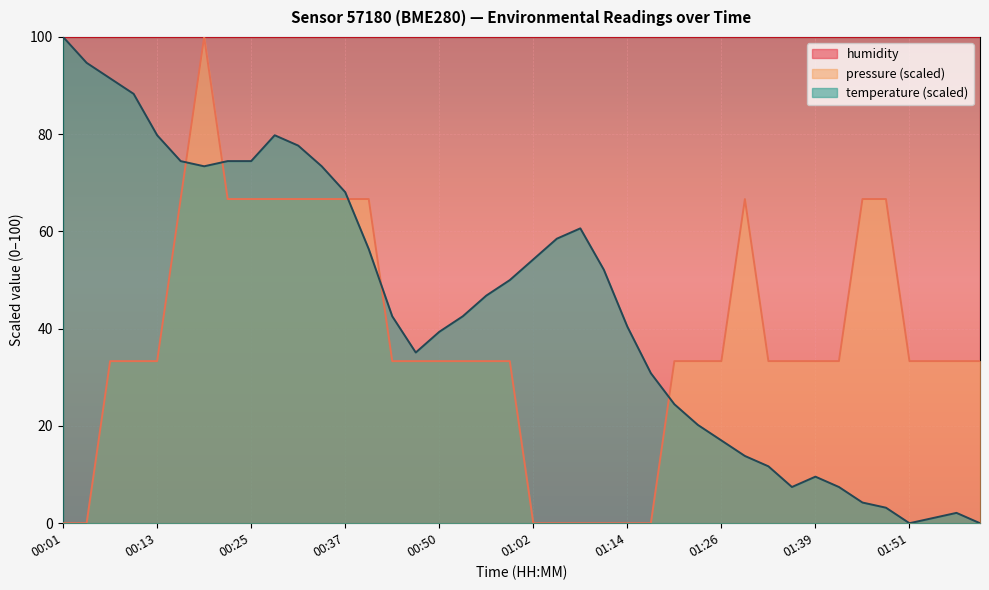

Reading left to right, transcribe all the data shown in this chart.

temperature: 100.0	94.7	91.5	88.3	79.8	74.5	73.4	74.5	74.5	79.8	77.7	73.4	68.1	56.4	42.6	35.1	39.4	42.6	46.8	50.0	54.3	58.5	60.6	52.1	40.4	30.9	24.5	20.2	17.0	13.8	11.7	7.4	9.6	7.4	4.3	3.2	0.0	1.1	2.1	0.0
pressure_norm: 0.0	0.0	33.3	33.3	33.3	66.7	100.0	66.7	66.7	66.7	66.7	66.7	66.7	66.7	33.3	33.3	33.3	33.3	33.3	33.3	0.0	0.0	0.0	0.0	0.0	0.0	33.3	33.3	33.3	66.7	33.3	33.3	33.3	33.3	66.7	66.7	33.3	33.3	33.3	33.3